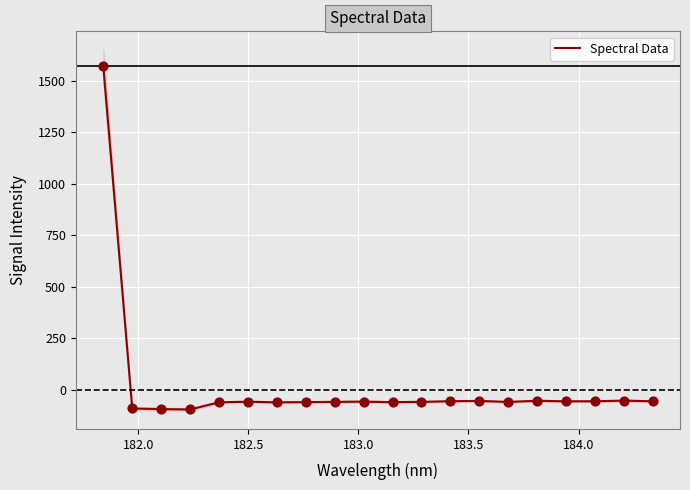

What is the highest value of the Spectral Data series?

1571.1